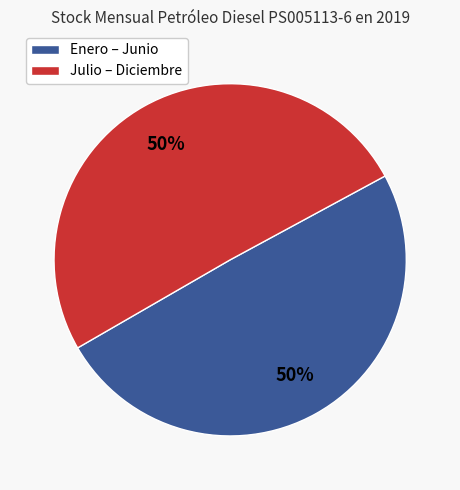

To the nearest percent, what percentage of the pie is Enero – Junio?

50%